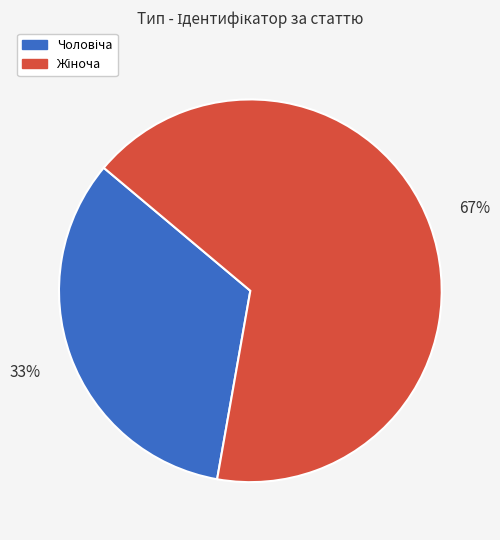

To the nearest percent, what is the average slice percentage?

50%